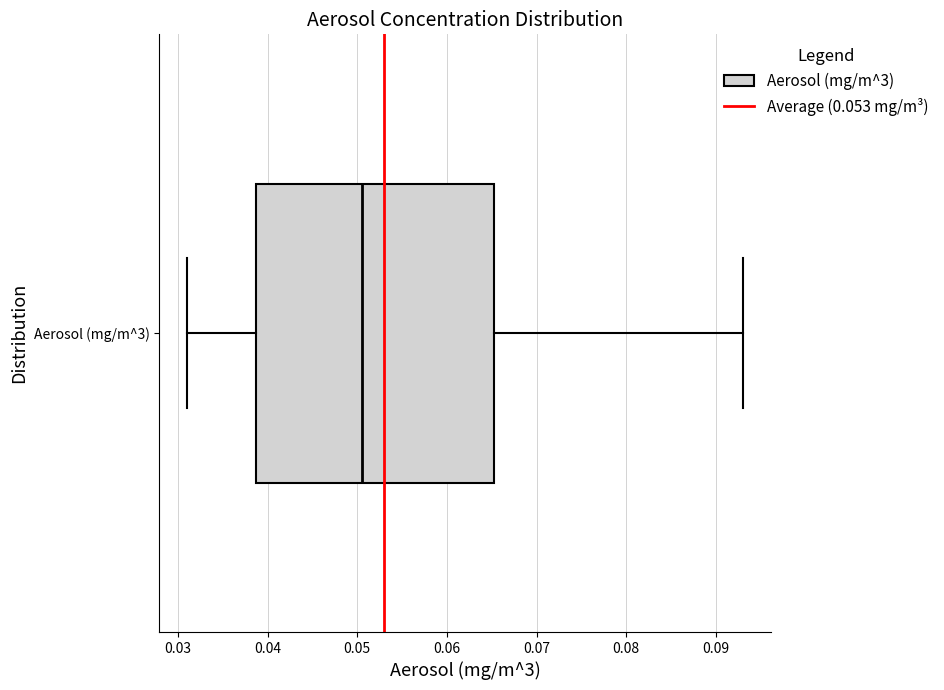

Transcribe this box plot: give where the median line is, the range the box spans, and where the two whiskers end, as read against the x-axis. The values are not printed on the chart, so give them approximately, as read against the axis.

median 0.051, box 0.039 to 0.065, whiskers 0.031 to 0.093